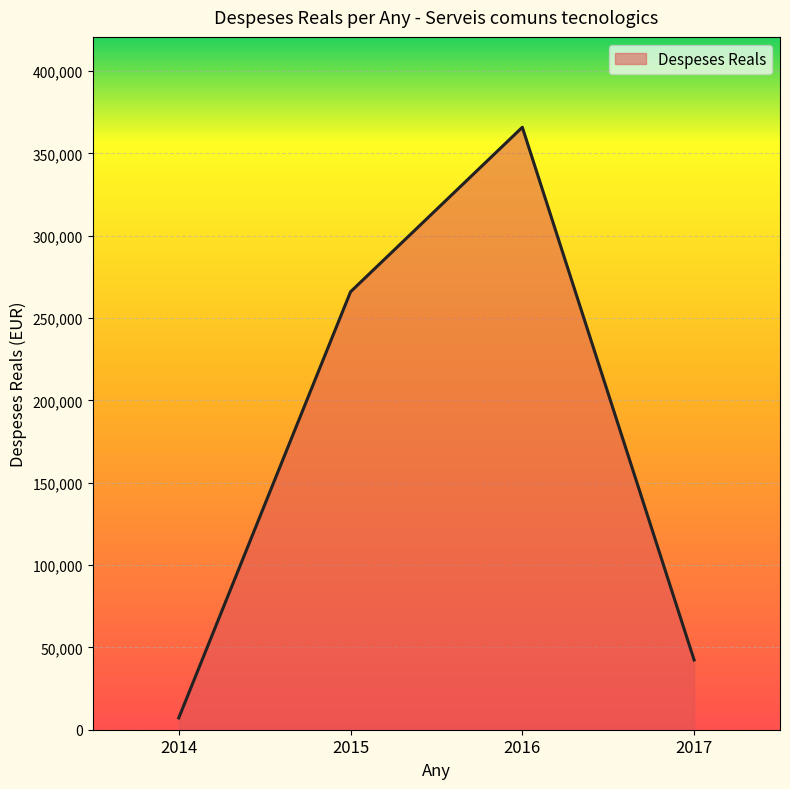

At which category does the chart reach its peak across all series?

2016